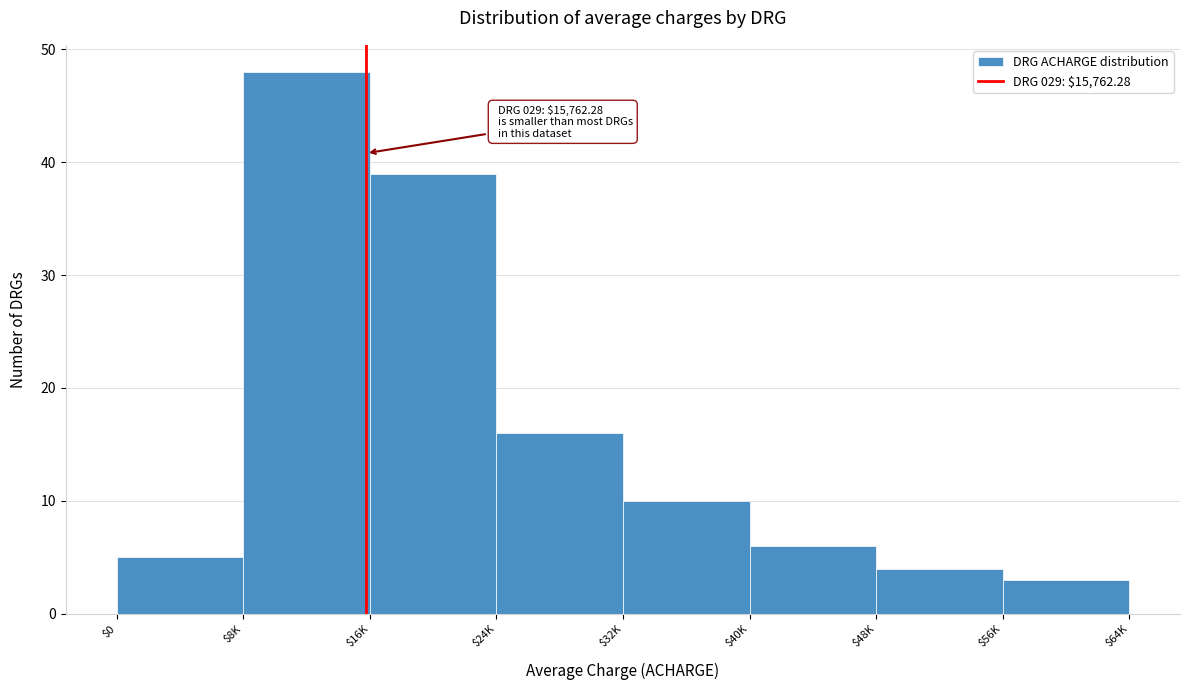

Reading left to right, extract all data points from this chart.

5	48	39	16	10	6	4	3